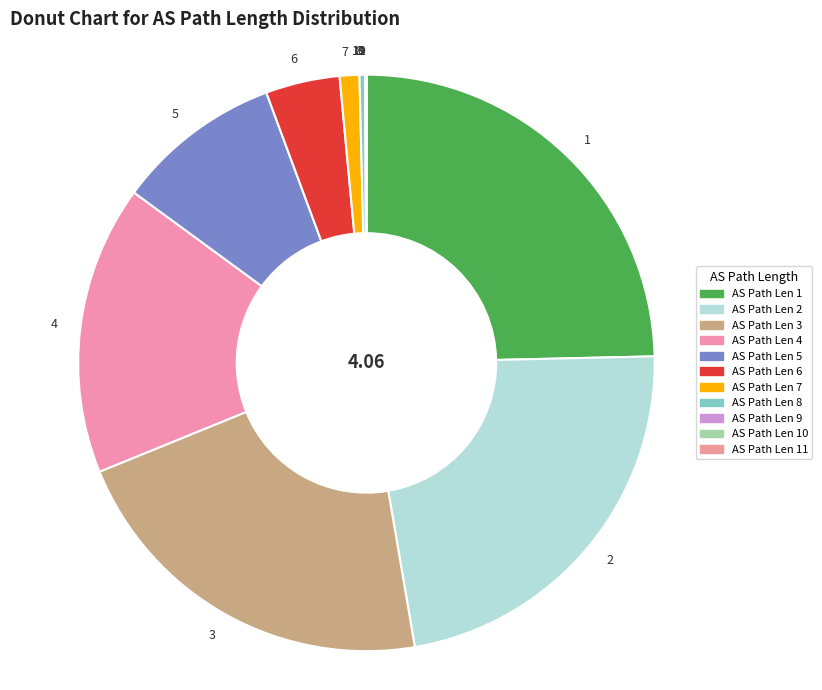

Between 5 and 6, which is larger?

5